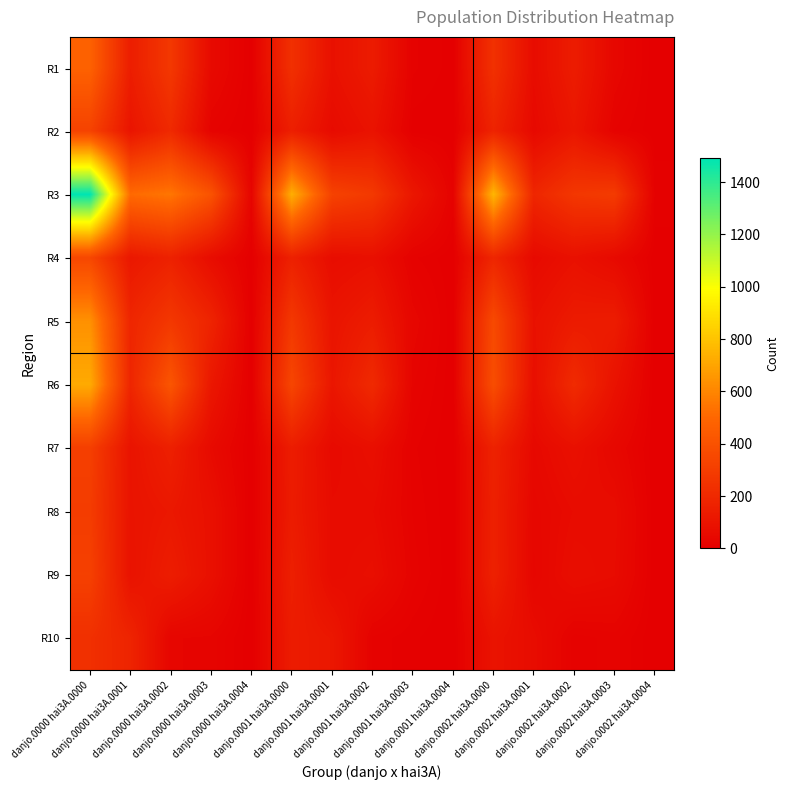

Which series has the largest total across all categories?

R3